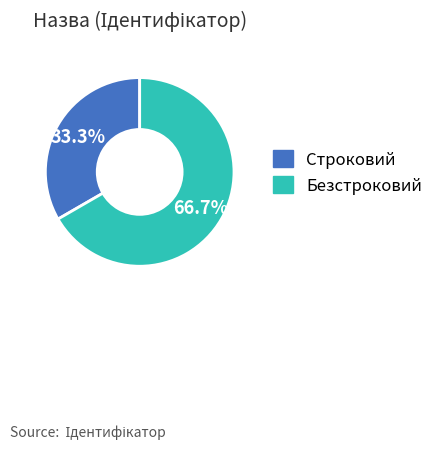

Rank the categories by value from highest to lowest.

Безстроковий, Строковий